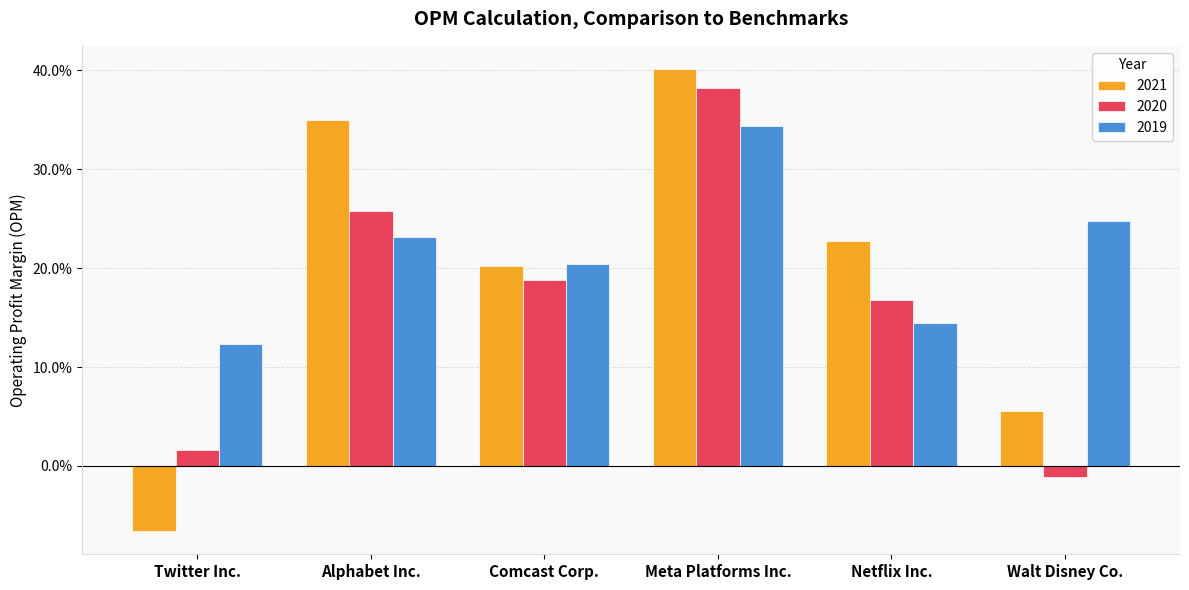

What are all the series names shown in the legend?

2021, 2020, 2019